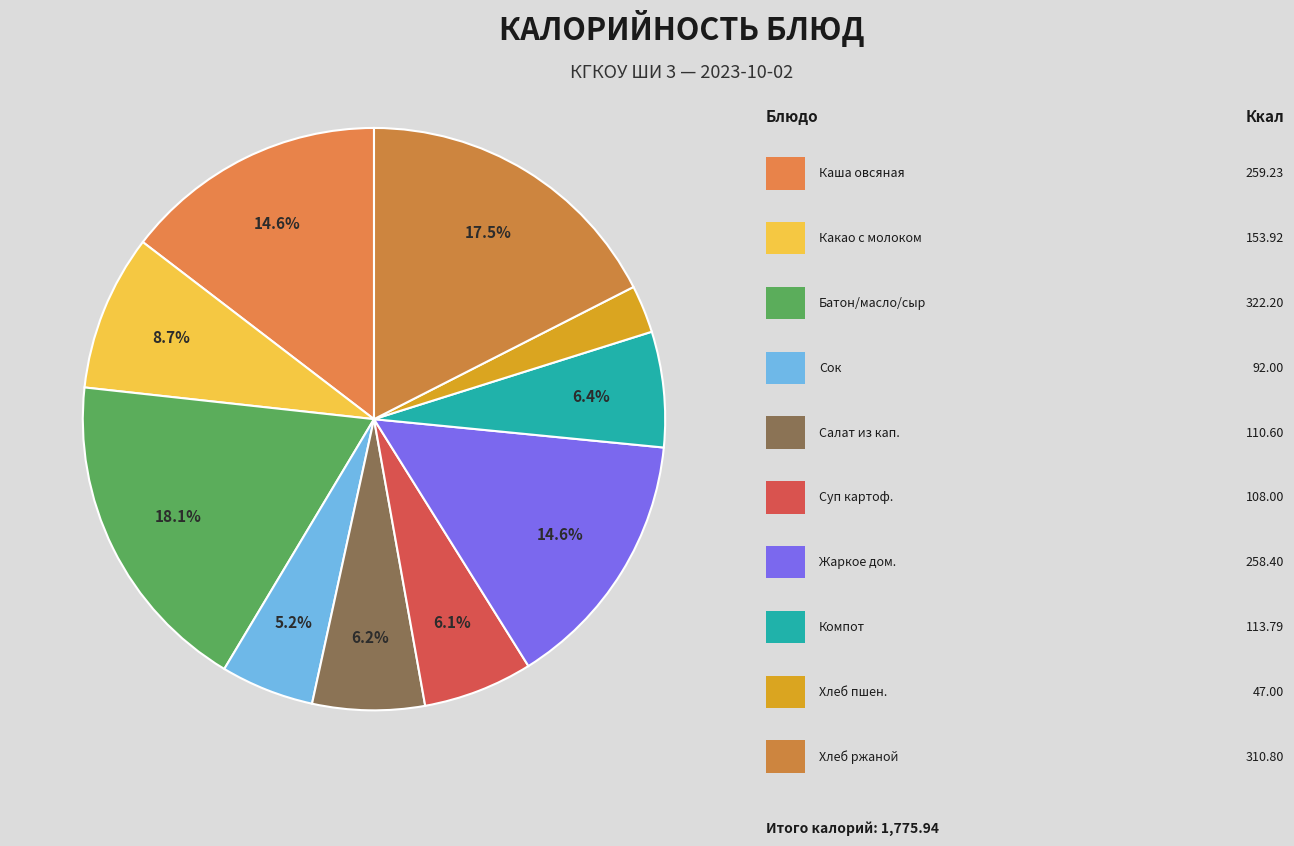

Count the number of slices in the pie.

10